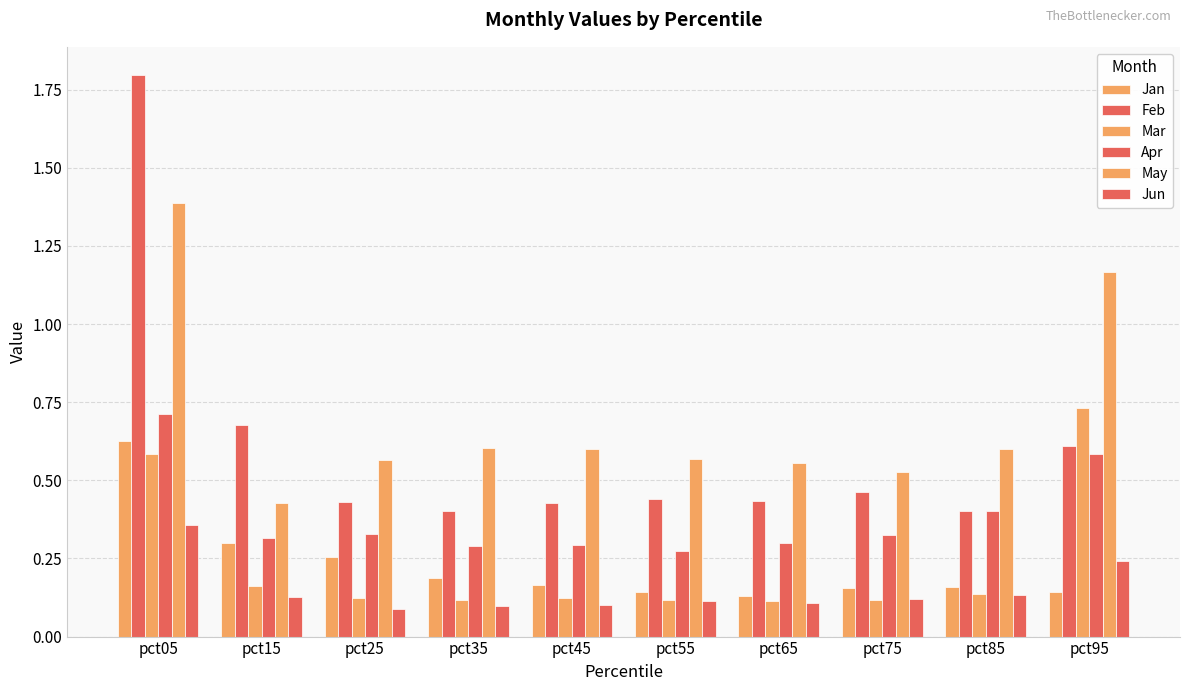

Reading left to right, list all the values displayed in this chart.

Jan: pct05=0.6	pct15=0.3	pct25=0.3	pct35=0.2	pct45=0.2	pct55=0.1	pct65=0.1	pct75=0.2	pct85=0.2	pct95=0.1
Feb: pct05=1.8	pct15=0.7	pct25=0.4	pct35=0.4	pct45=0.4	pct55=0.4	pct65=0.4	pct75=0.5	pct85=0.4	pct95=0.6
Mar: pct05=0.6	pct15=0.2	pct25=0.1	pct35=0.1	pct45=0.1	pct55=0.1	pct65=0.1	pct75=0.1	pct85=0.1	pct95=0.7
Apr: pct05=0.7	pct15=0.3	pct25=0.3	pct35=0.3	pct45=0.3	pct55=0.3	pct65=0.3	pct75=0.3	pct85=0.4	pct95=0.6
May: pct05=1.4	pct15=0.4	pct25=0.6	pct35=0.6	pct45=0.6	pct55=0.6	pct65=0.6	pct75=0.5	pct85=0.6	pct95=1.2
Jun: pct05=0.4	pct15=0.1	pct25=0.1	pct35=0.1	pct45=0.1	pct55=0.1	pct65=0.1	pct75=0.1	pct85=0.1	pct95=0.2